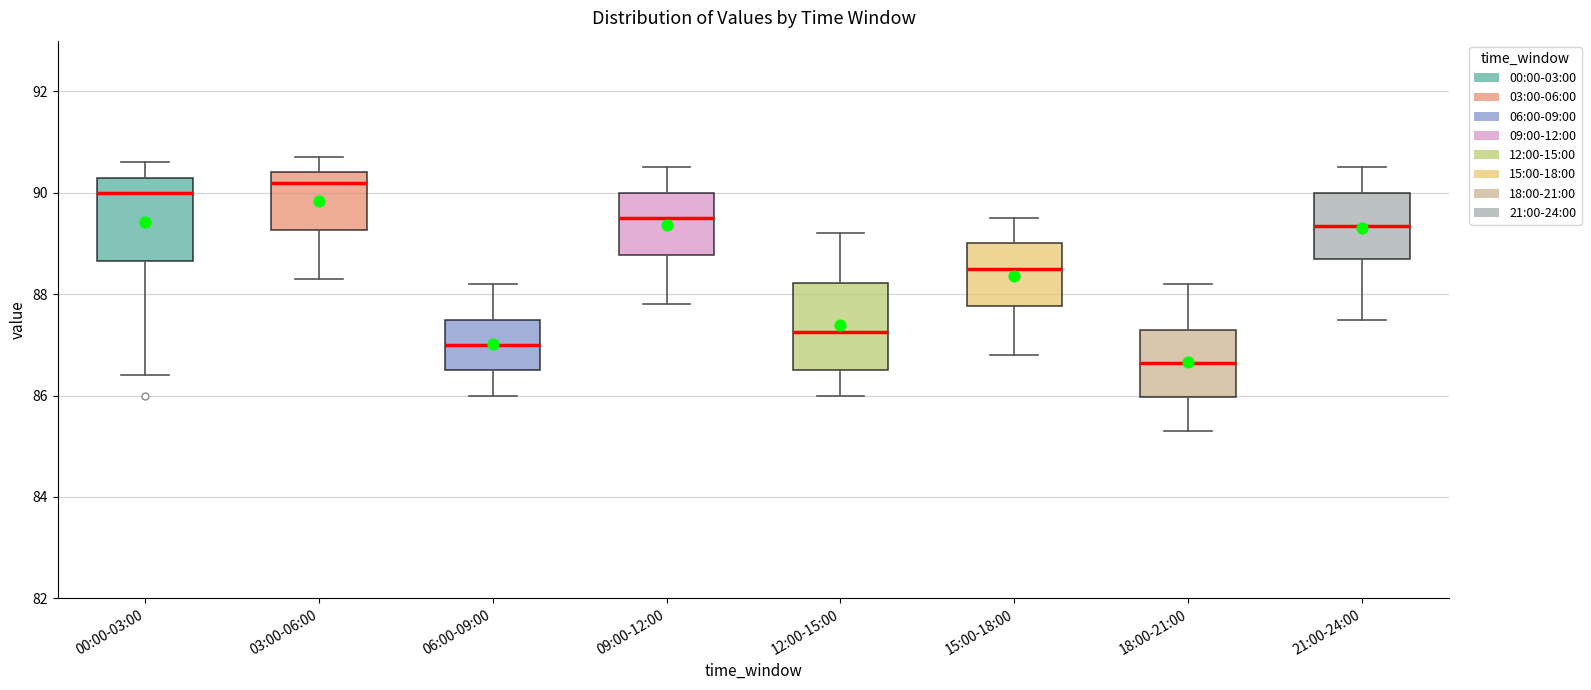

Where does the upper whisker of the box for 00:00-03:00 end on the y-axis? The values are not printed on the chart, so give them approximately, as read against the axis.

90.6